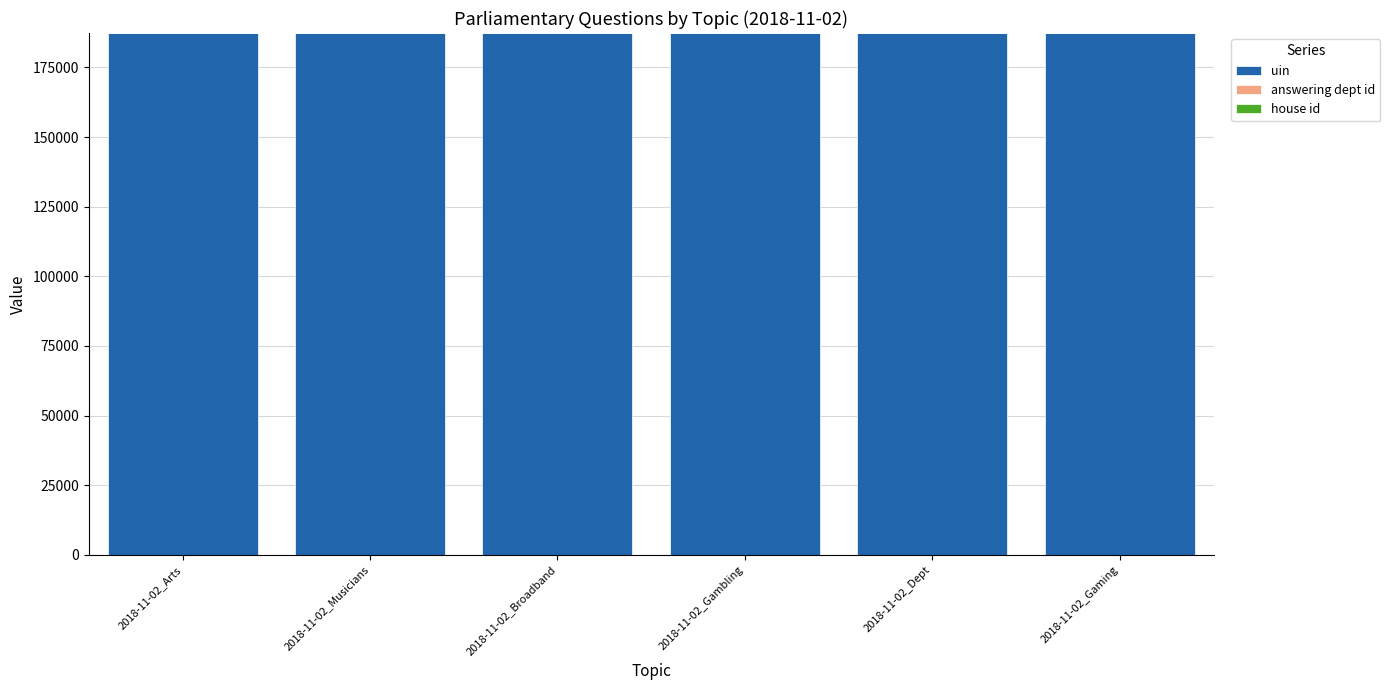

Are the bars horizontal?

No